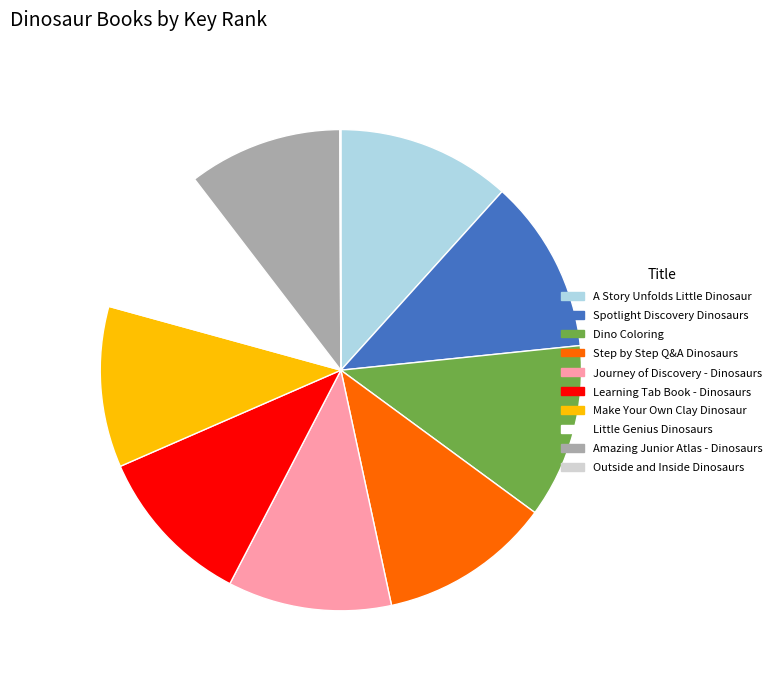

Combined, do Step by Step Q&A Dinosaurs and Spotlight Discovery Dinosaurs account for over 50%?

No